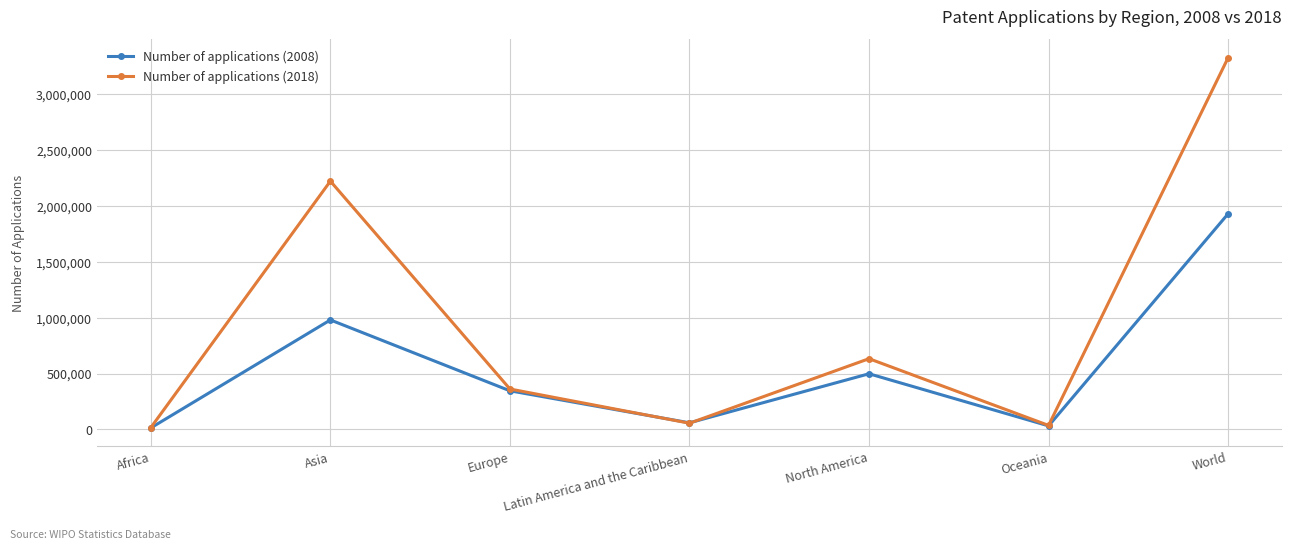

At which label does Number of applications (2008) reach its peak?

World